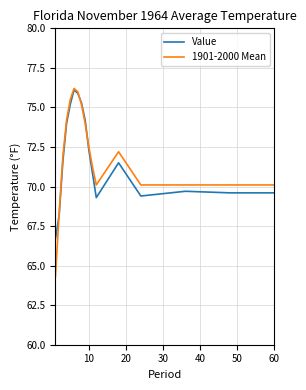

What is the sum of all Value values?

1219.4